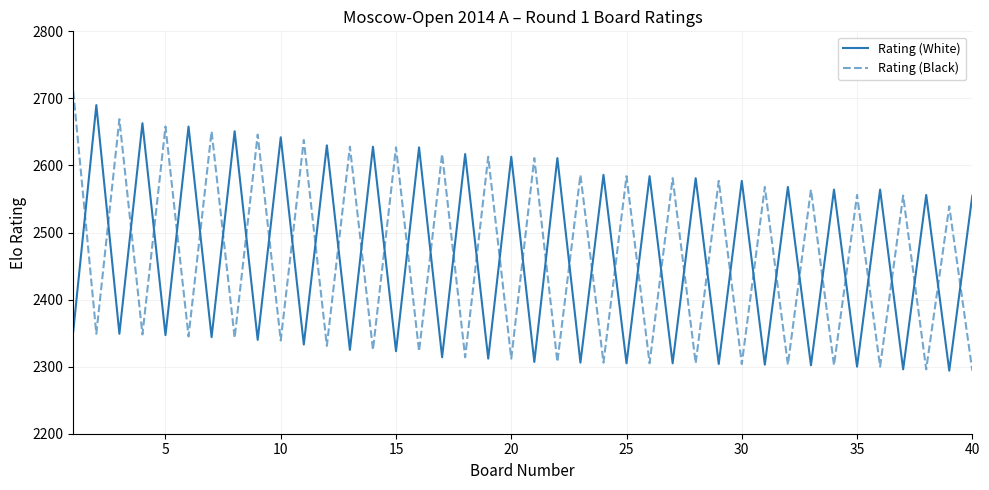

How many series are shown in this chart?

2